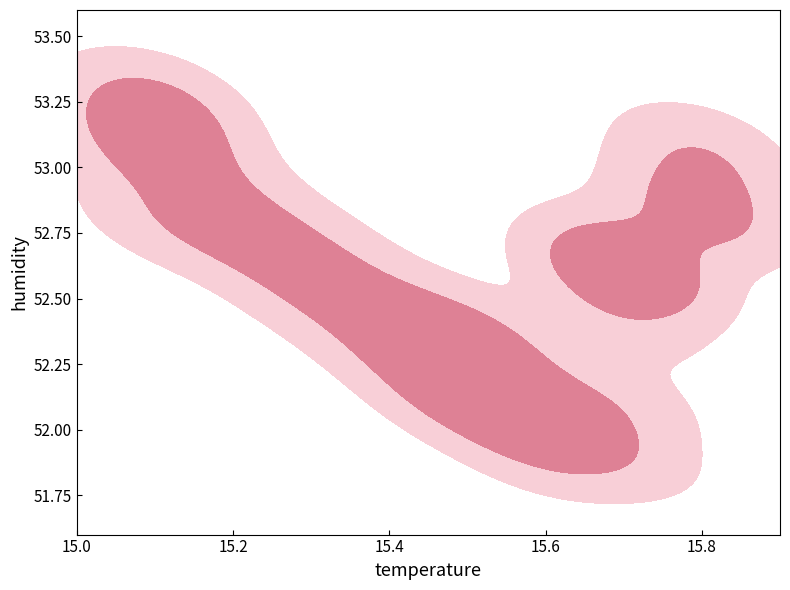

Reading right to left, transcribe all the data shown in this chart.

temperature: 15.1	15.1	15.1	15.1	15.1	15.1	15.1	15.2	15.2	15.2	15.3	15.3	15.3	15.4	15.4	15.4	15.5	15.5	15.5	15.5	15.5	15.5	15.5	15.6	15.6	15.6	15.6	15.7	15.7	15.7	15.7	15.7	15.7	15.7	15.7	15.8	15.8	15.8	15.8	15.8
humidity: 53.3	53.2	53.1	53.2	53.1	53.0	52.8	52.9	52.7	52.8	52.7	52.6	52.5	52.5	52.4	52.3	52.3	52.3	52.4	52.2	52.2	52.1	52.1	52.1	52.0	52.0	51.9	51.9	52.1	52.4	52.6	52.6	52.6	52.7	52.6	52.8	52.9	52.8	53.0	53.1